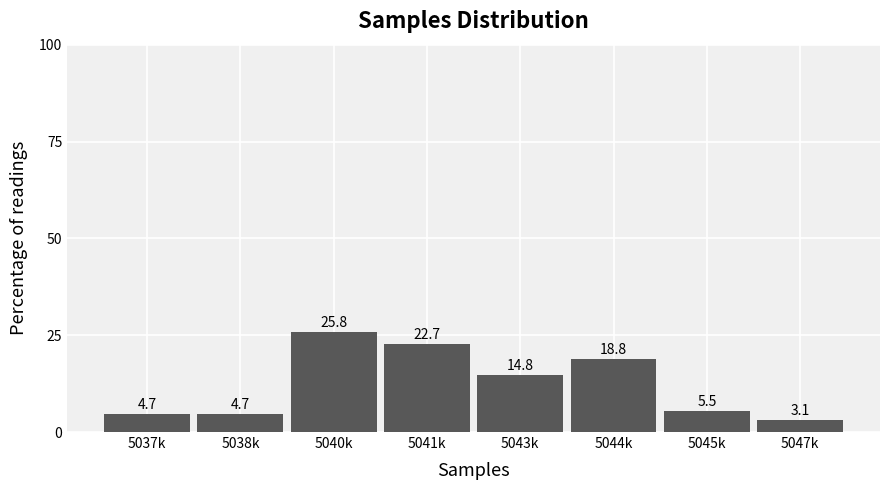

Reading left to right, list all the values displayed in this chart.

4.7	4.7	25.8	22.7	14.8	18.8	5.5	3.1